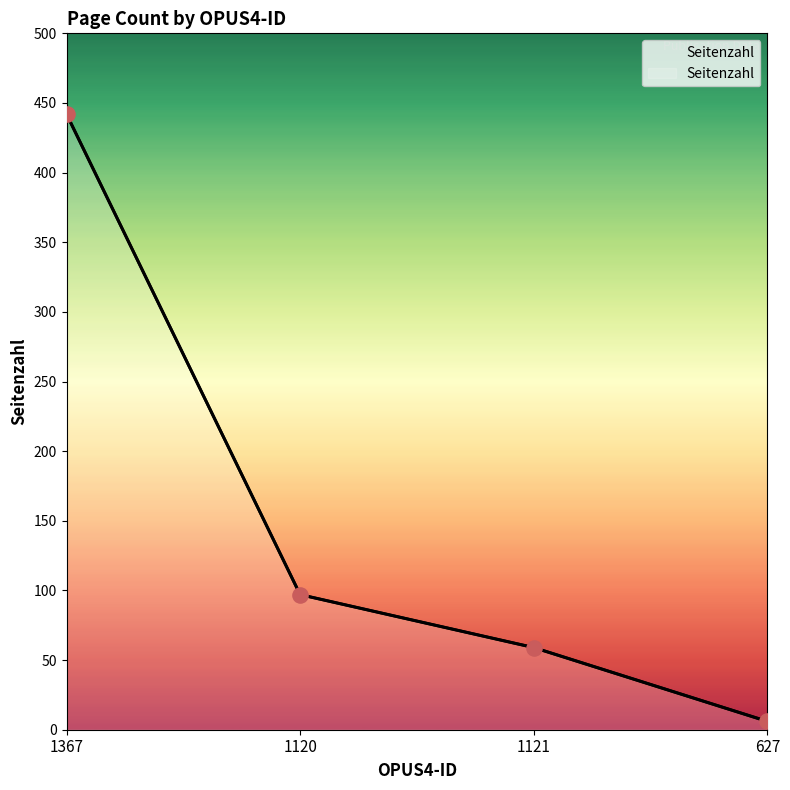

Which has a higher value, 1121 or 1120?

1120